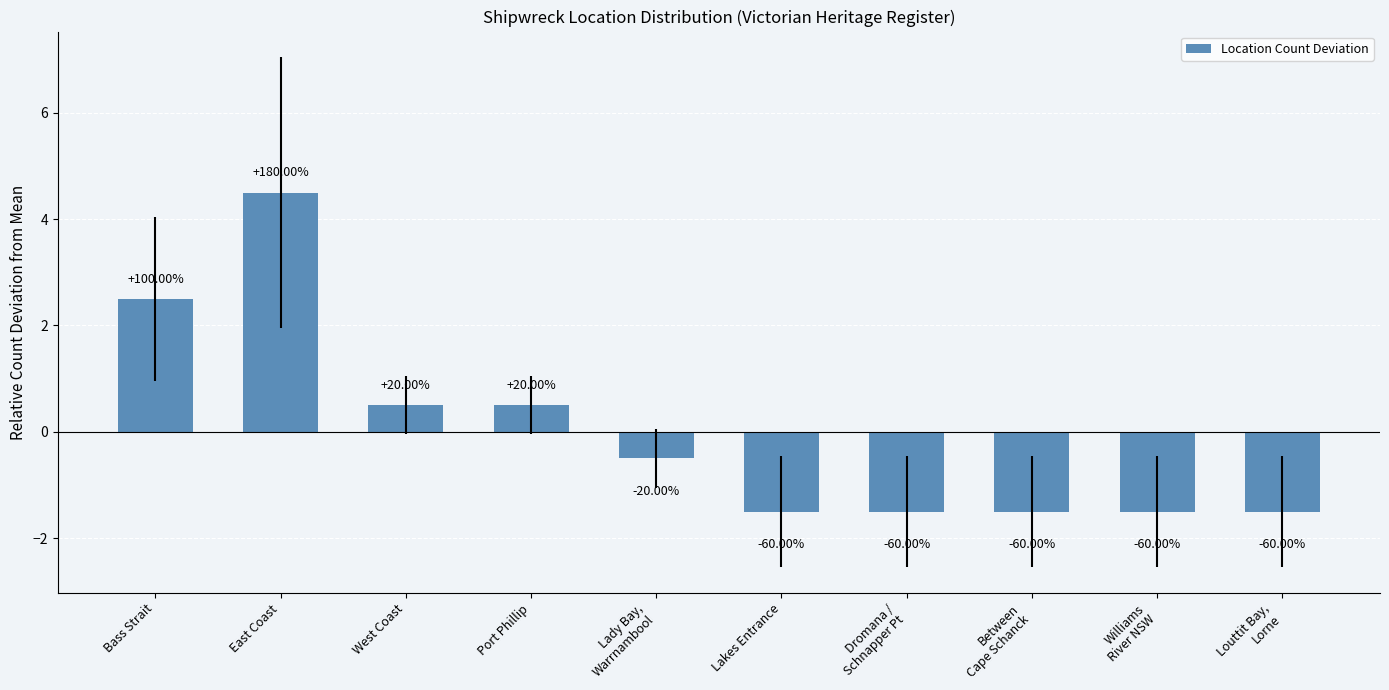

Reading right to left, list all the values displayed in this chart.

-1.5	-1.5	-1.5	-1.5	-1.5	-0.5	0.5	0.5	4.5	2.5